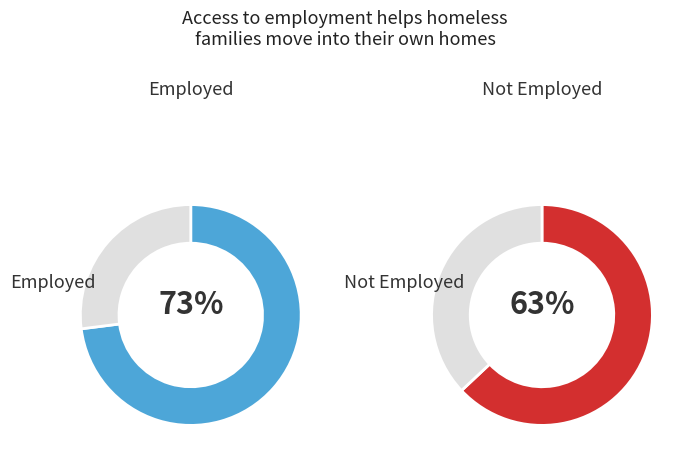

Rank the series by their maximum value, from lowest to highest.

Not Employed, Employed